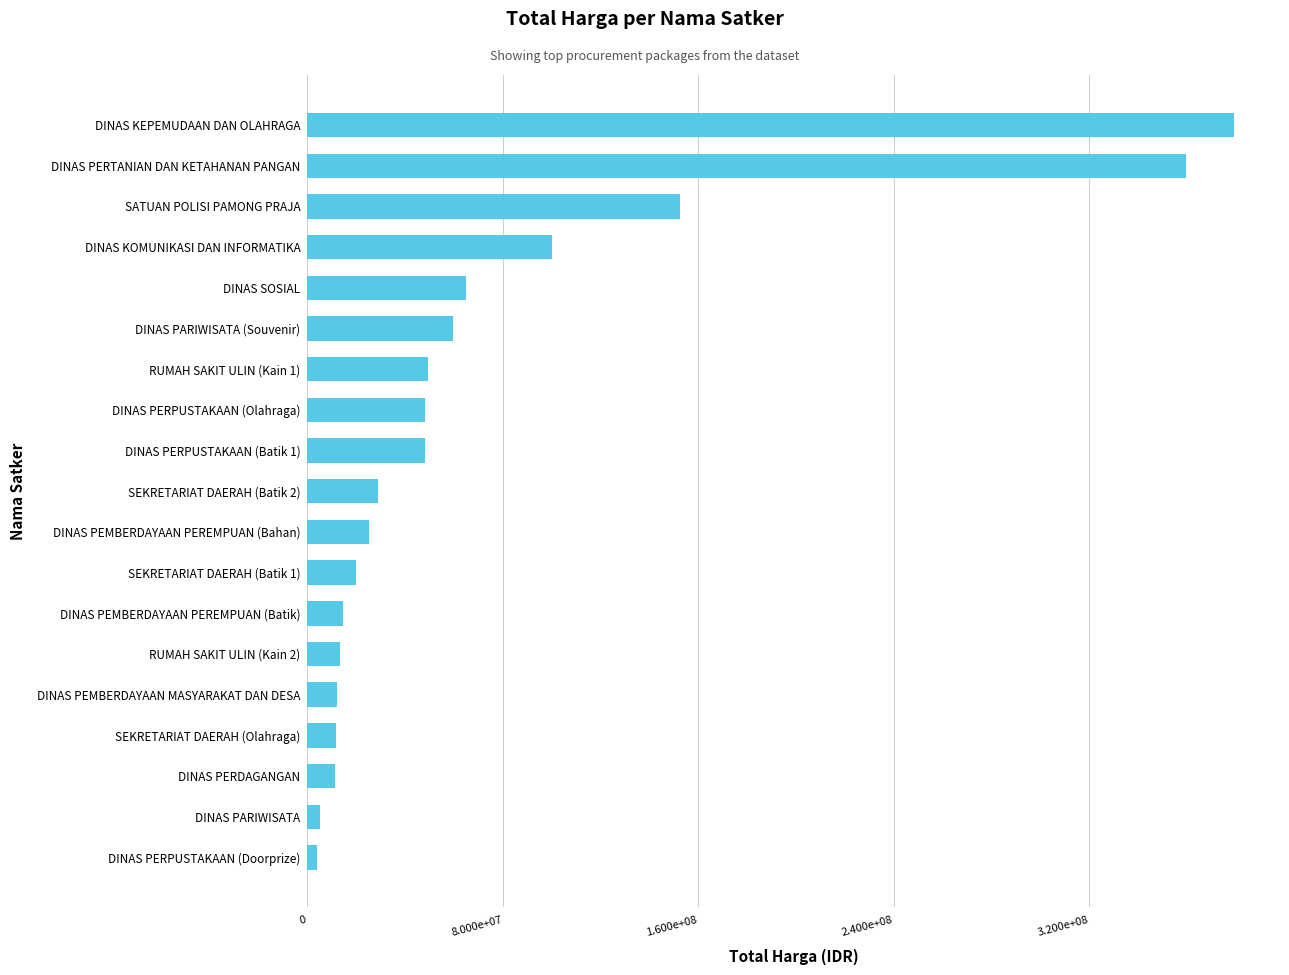

Does the chart contain any negative values?

No